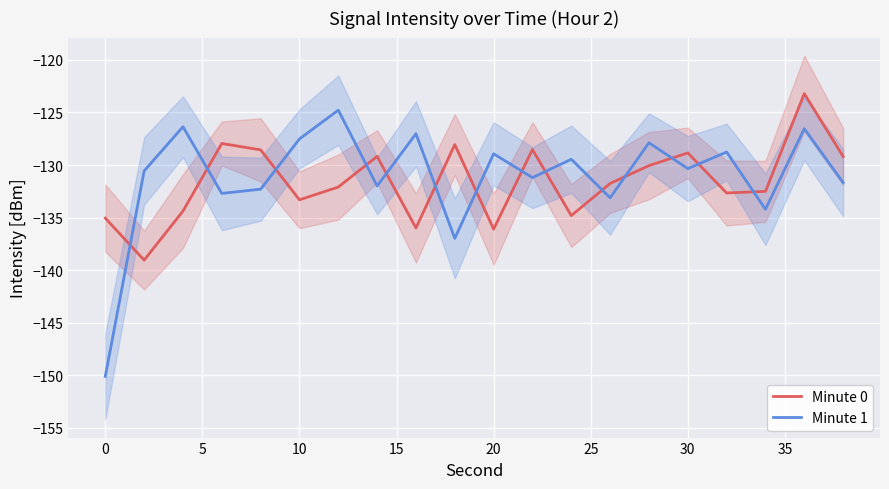

After their last crossing, which series has the higher values: Minute 0 or Minute 1?

Minute 0